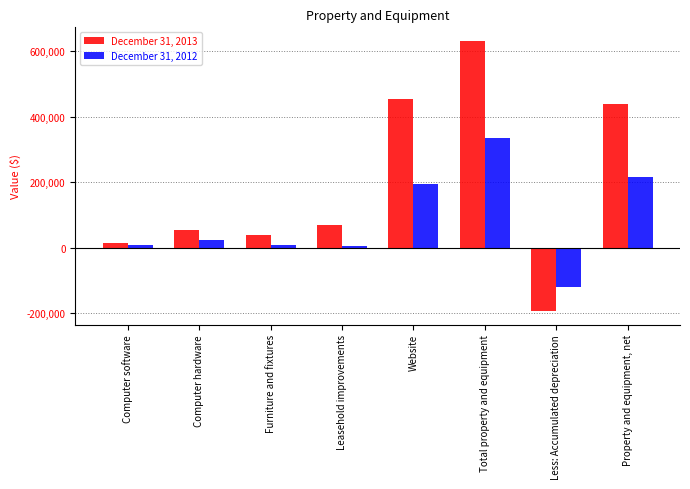

Read the December 31, 2012 value at Computer software, to the nearest 10.

9870